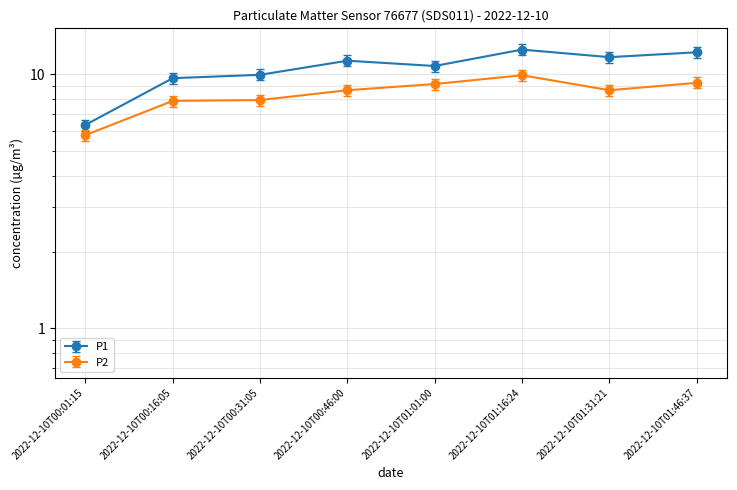

What is the sum of the P1 values at 2022-12-10T01:46:37 and 2022-12-10T00:31:05?

21.1